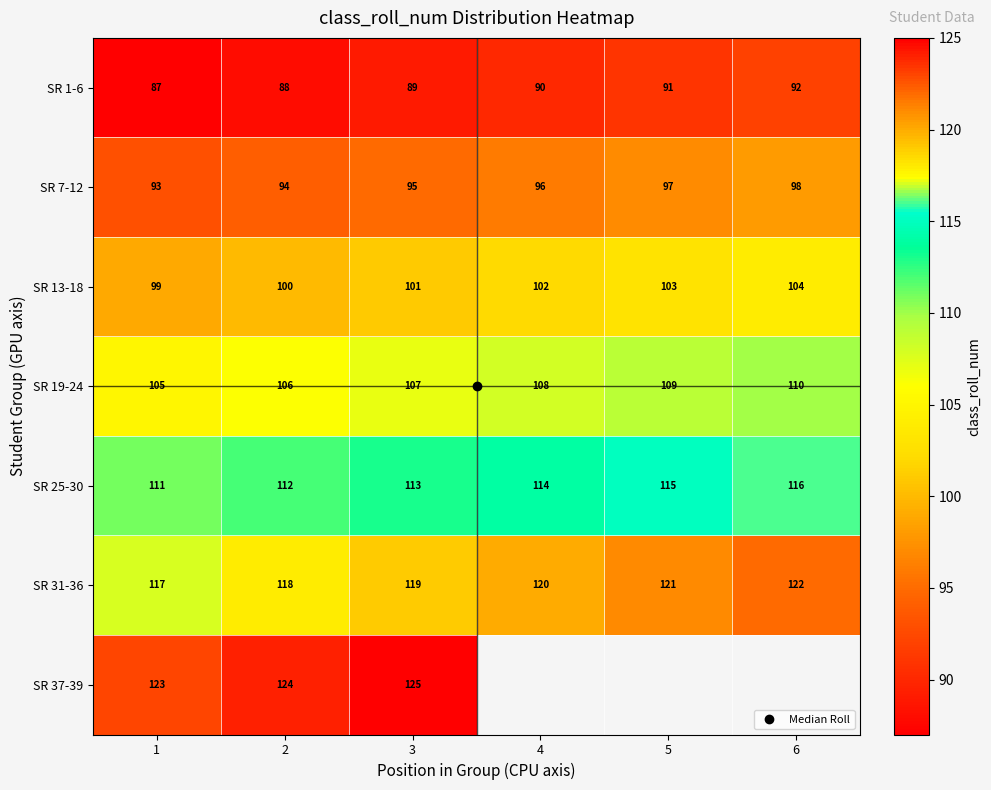

The SR 37-39 series shows 124.0 at 2. True or false?

True